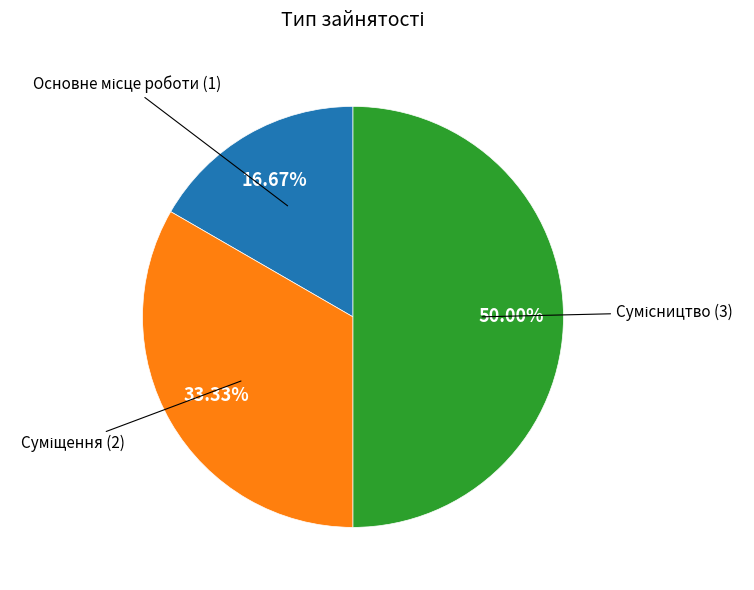

How many slices are in this pie chart?

3